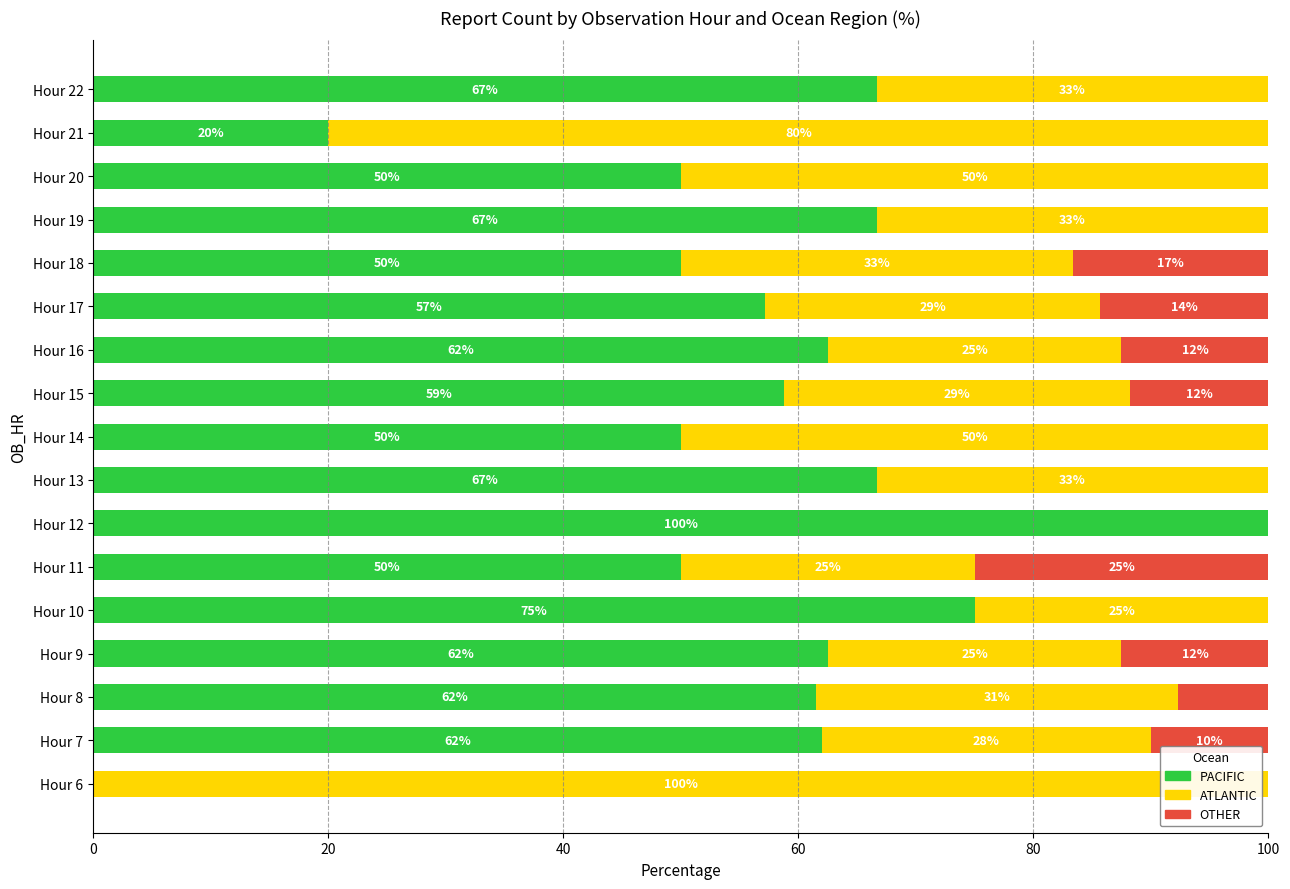

What is the approximate value of PACIFIC at Hour 16?

62.5